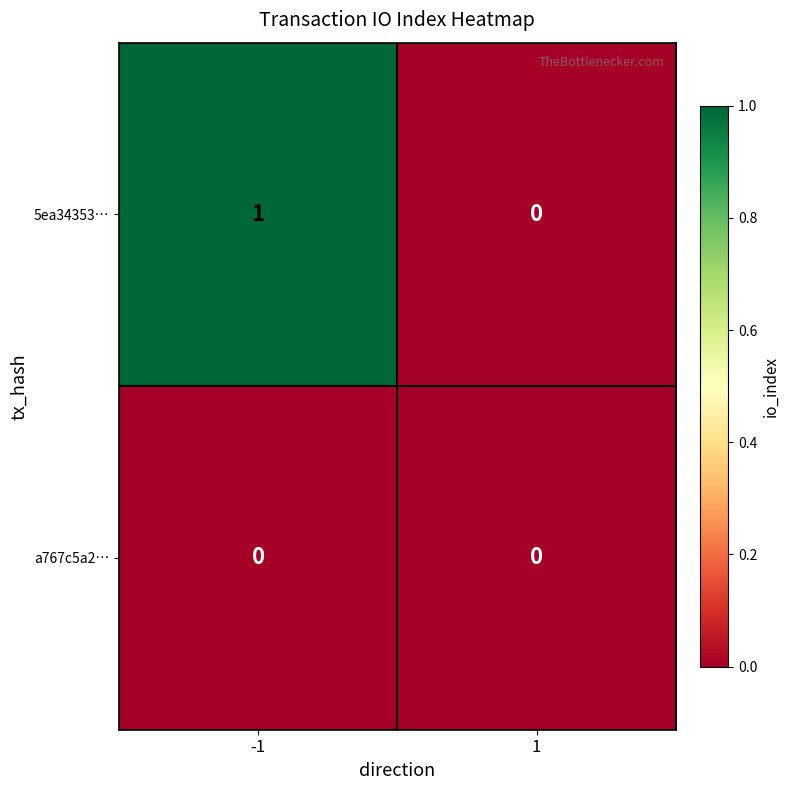

What is the spread (max minus min) of values at -1?

1